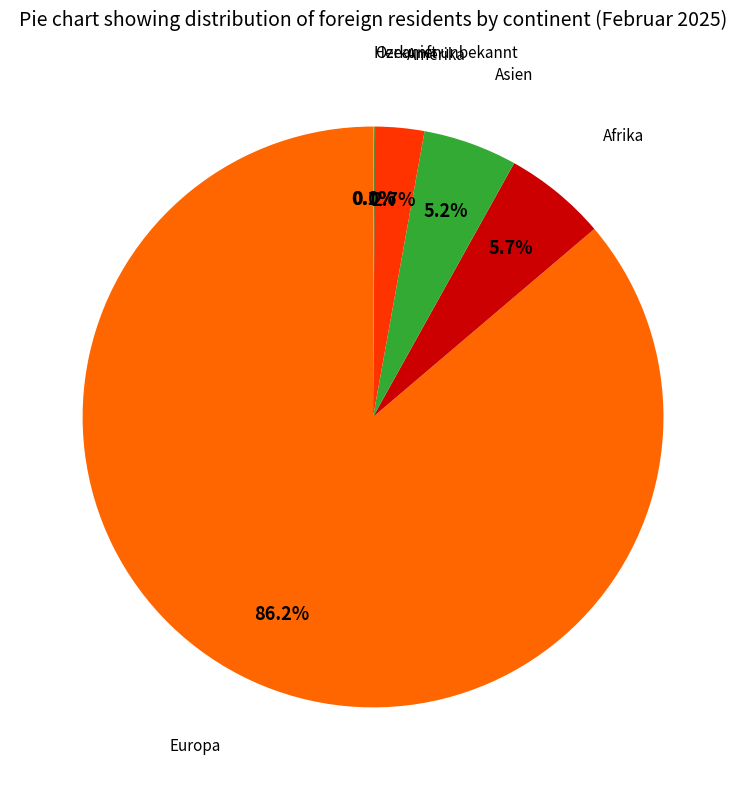

Is there a majority slice in this chart?

Yes